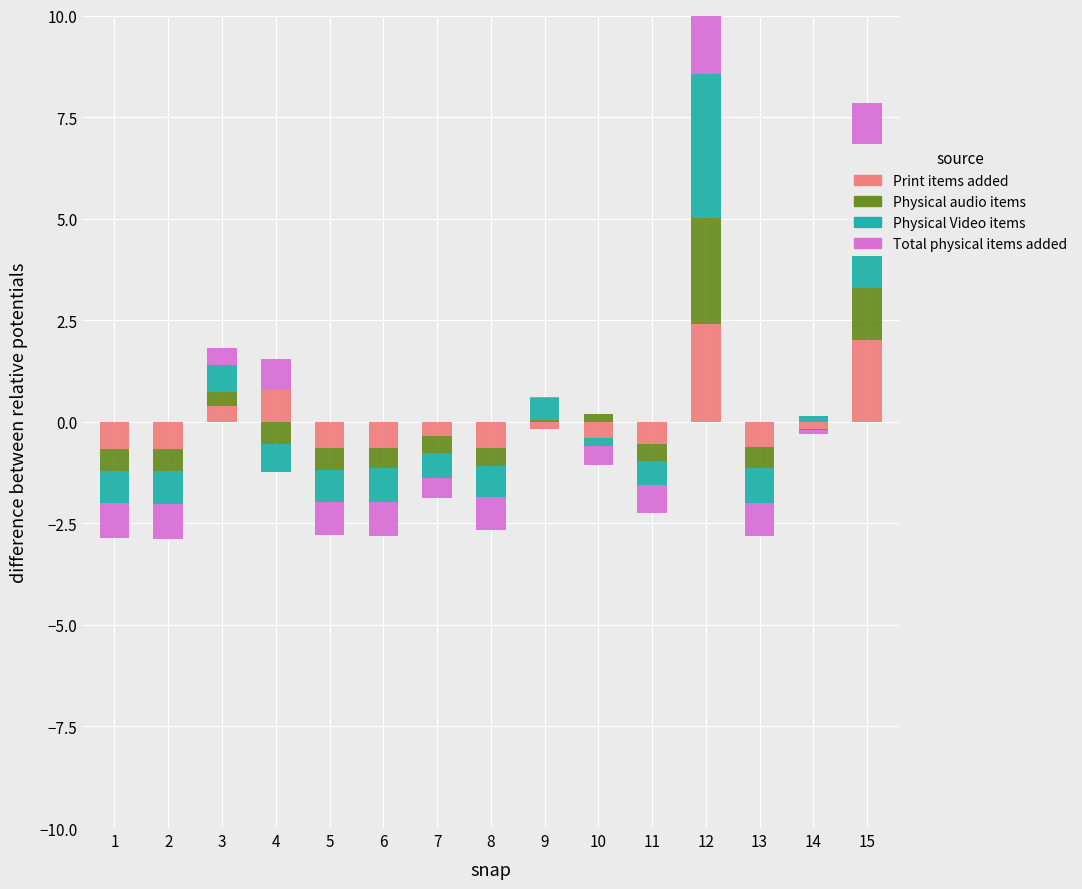

Which category has the highest value in the Print items added series?

12